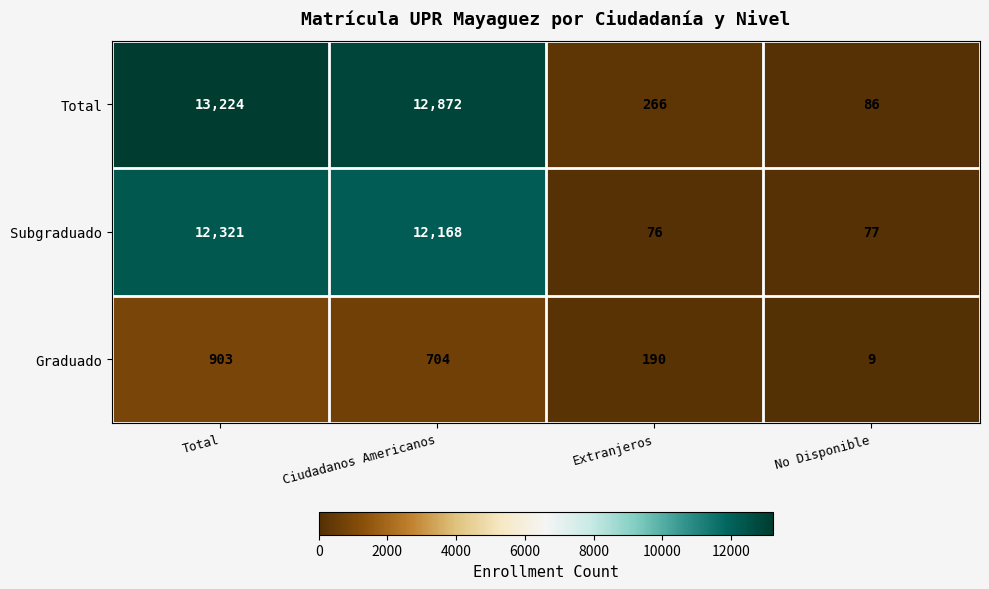

What is the difference between the highest and lowest values at Total?

12321